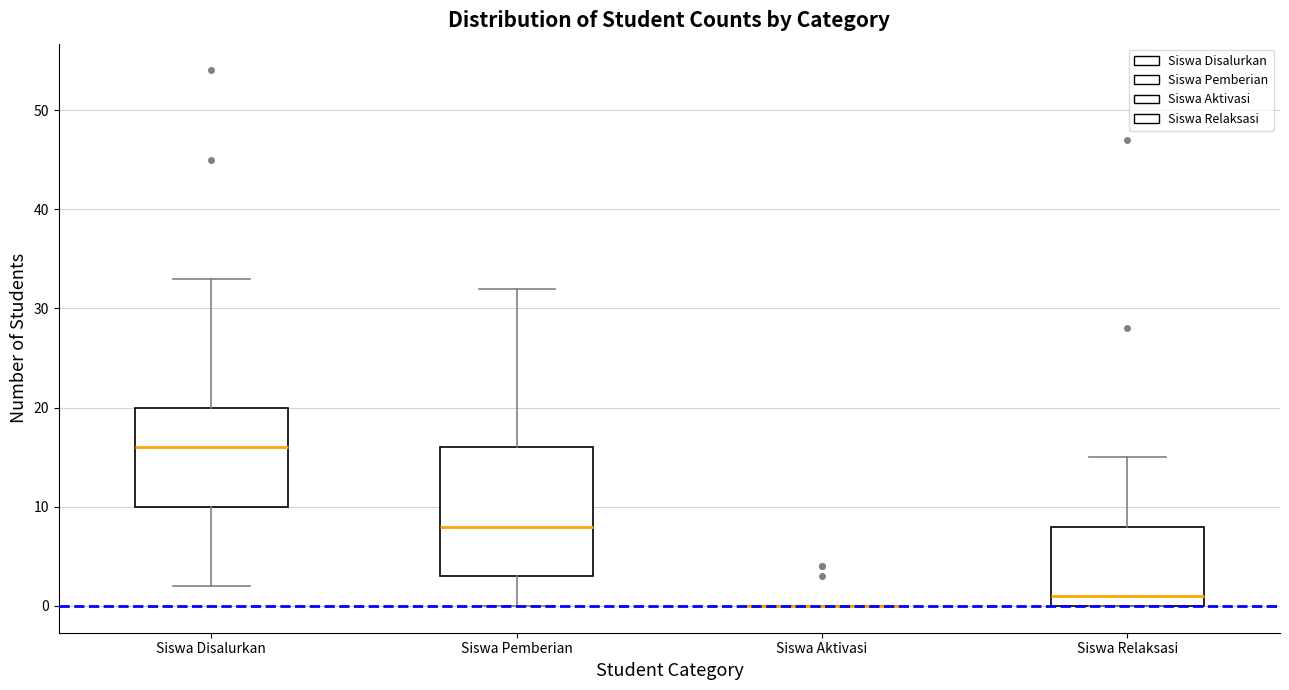

Reading left to right, read every box against the y-axis: the position of its median line, the range the box covers, and the ends of its whiskers. The values are not printed on the chart, so give them approximately, as read against the axis.

Siswa Disalurkan: median 16, box 10 to 20, whiskers 2 to 33
Siswa Pemberian: median 8, box 3 to 16, whiskers 0 to 32
Siswa Aktivasi: box collapsed to a line at 0, whiskers 0 to 0
Siswa Relaksasi: median 1, box 0 to 8, whiskers 0 to 15